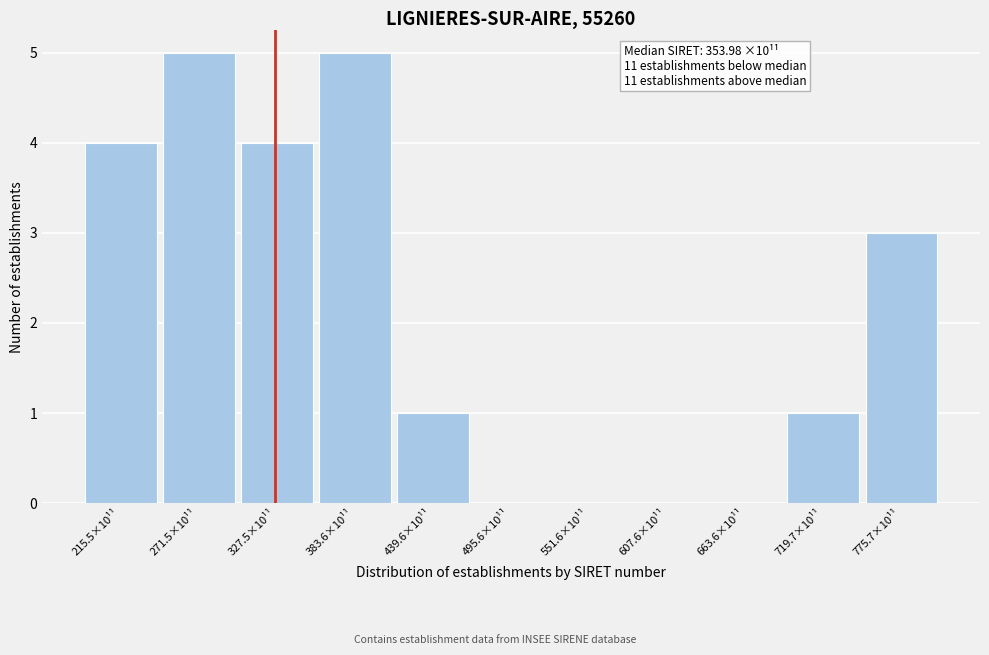

Reading left to right, transcribe all the data shown in this chart.

215.5×10¹¹=4	271.5×10¹¹=5	327.5×10¹¹=4	383.6×10¹¹=5	439.6×10¹¹=1	495.6×10¹¹=0	551.6×10¹¹=0	607.6×10¹¹=0	663.6×10¹¹=0	719.7×10¹¹=1	775.7×10¹¹=3